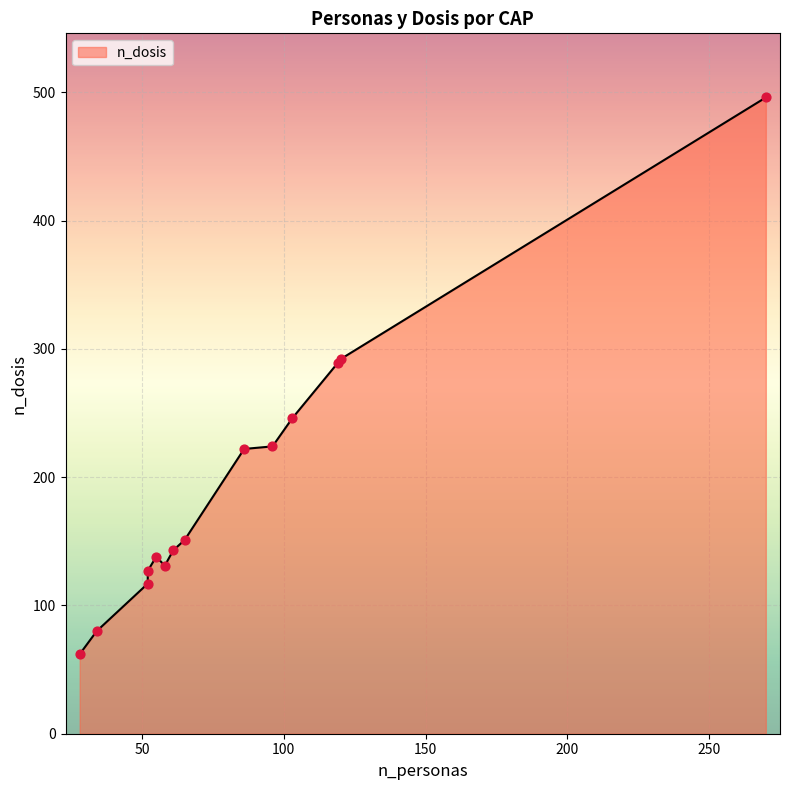

What is the change in value from 103 to 34?

-166